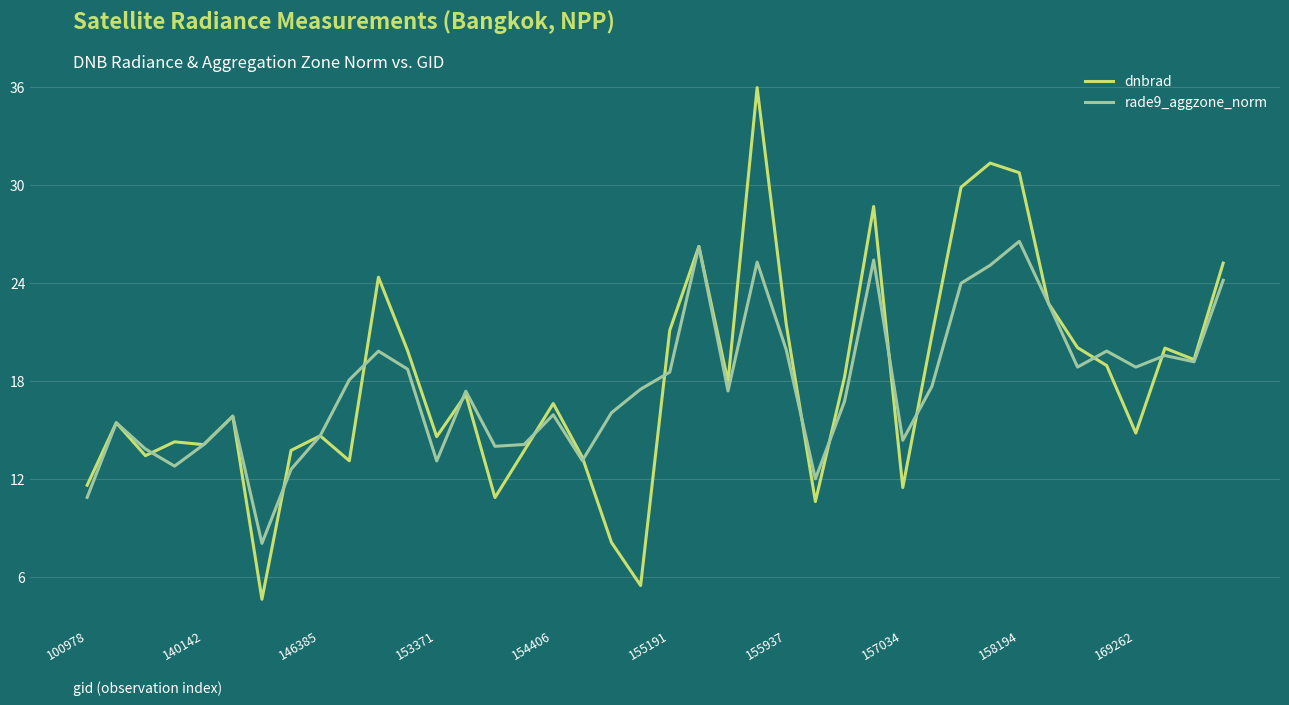

Which series has the widest spread of values?

dnbrad